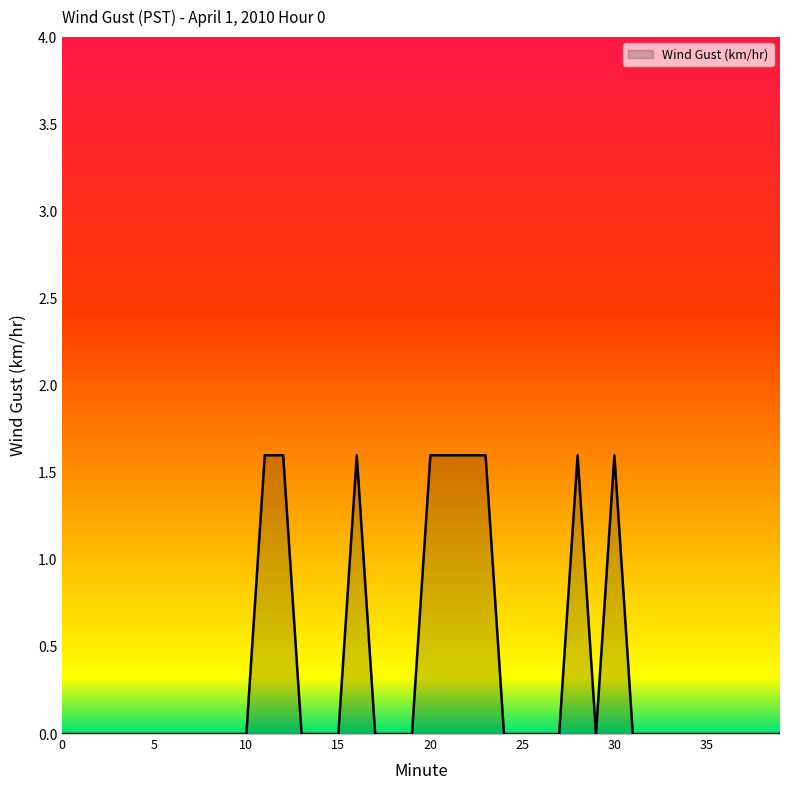

What is the greatest value displayed?

1.6